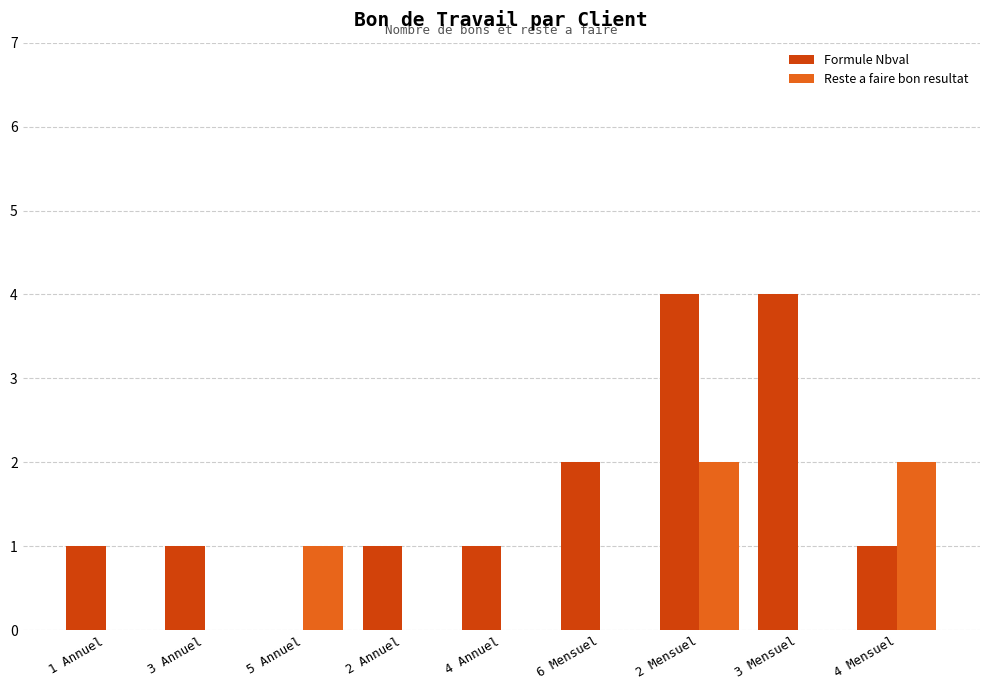

True or false: Formule Nbval has a value of 1 at 4 Mensuel.

True